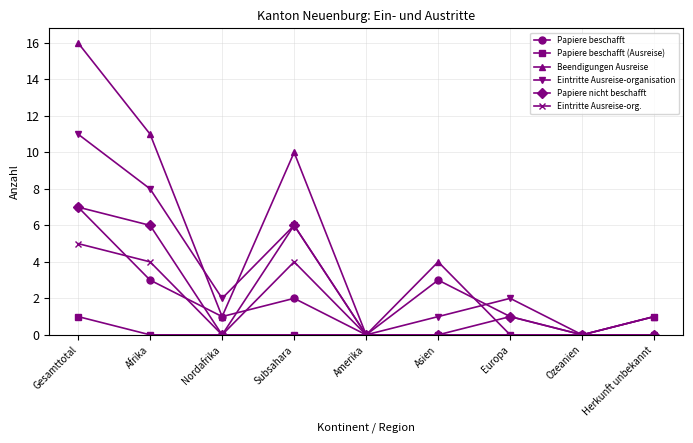

Reading left to right, list all the values displayed in this chart.

Papiere beschafft: 7	3	1	2	0	3	1	0	0
Papiere beschafft (Ausreise): 1	0	0	0	0	0	0	0	1
Beendigungen Ausreise: 16	11	1	10	0	4	0	0	1
Eintritte Ausreise-organisation: 11	8	2	6	0	1	2	0	0
Papiere nicht beschafft: 7	6	0	6	0	0	1	0	0
Eintritte Ausreise-org.: 5	4	0	4	0	0	0	0	1